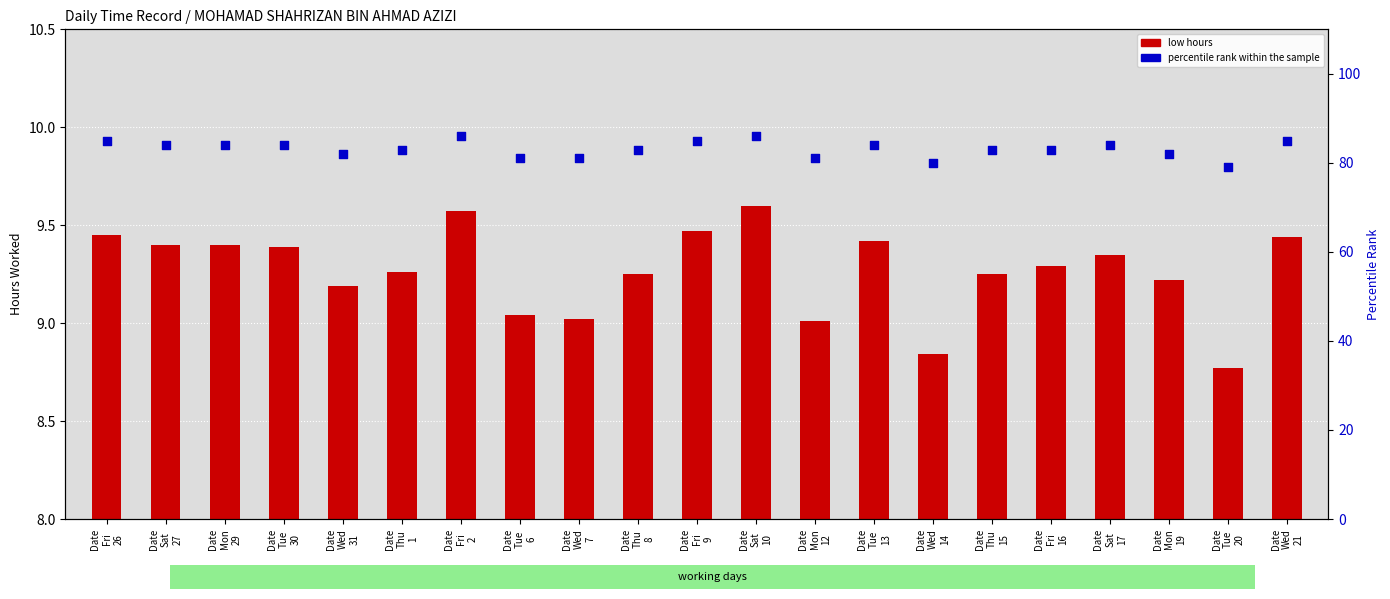

Which series has the largest total across all categories?

percentile rank within the sample